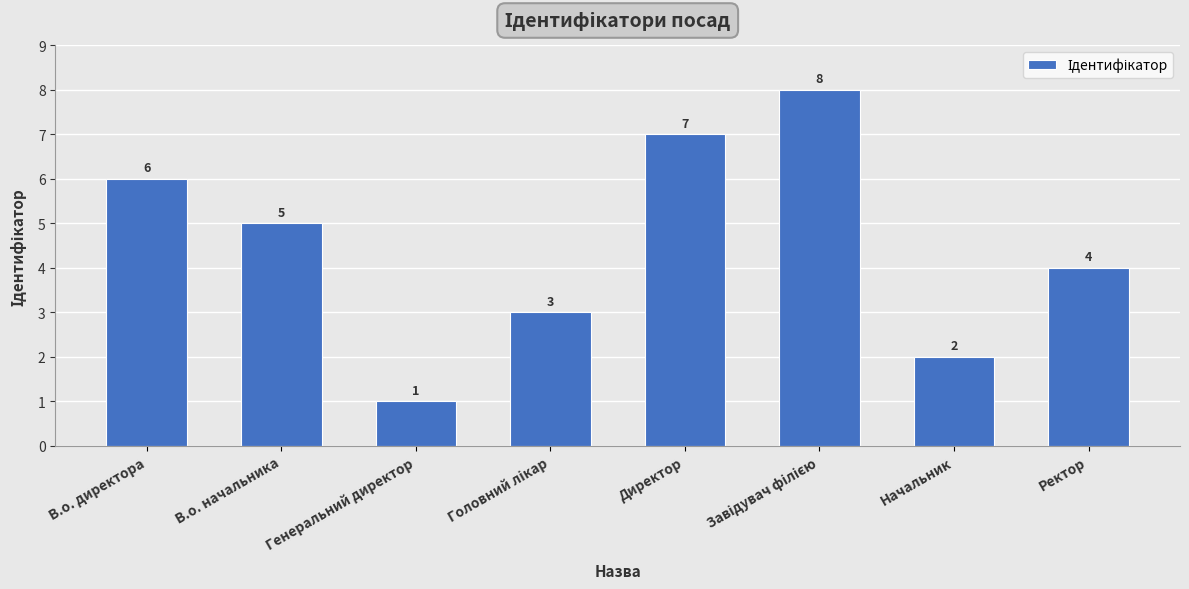

What is the value of the 5th bar from the left?

7